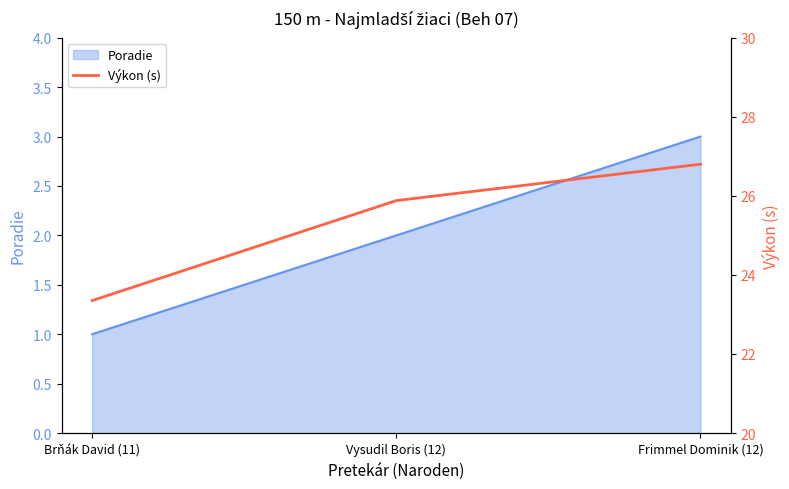

Reading left to right, what are all the values shown in this chart?

Brňák David (11)=23.4	Vysudil Boris (12)=25.9	Frimmel Dominik (12)=26.8